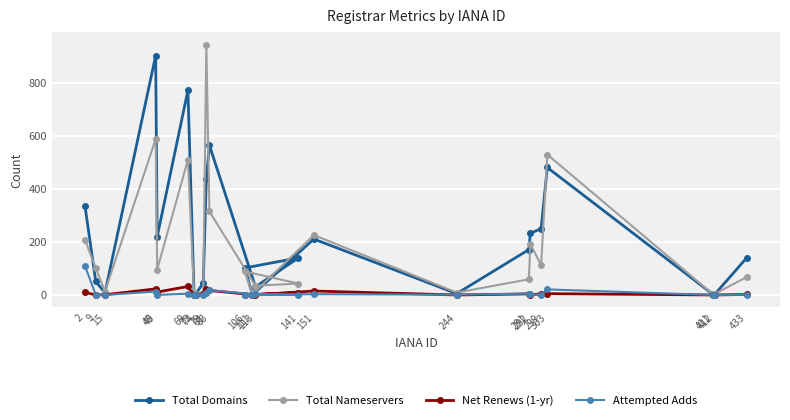

How many values in the Attempted Adds series exceed 1?

10